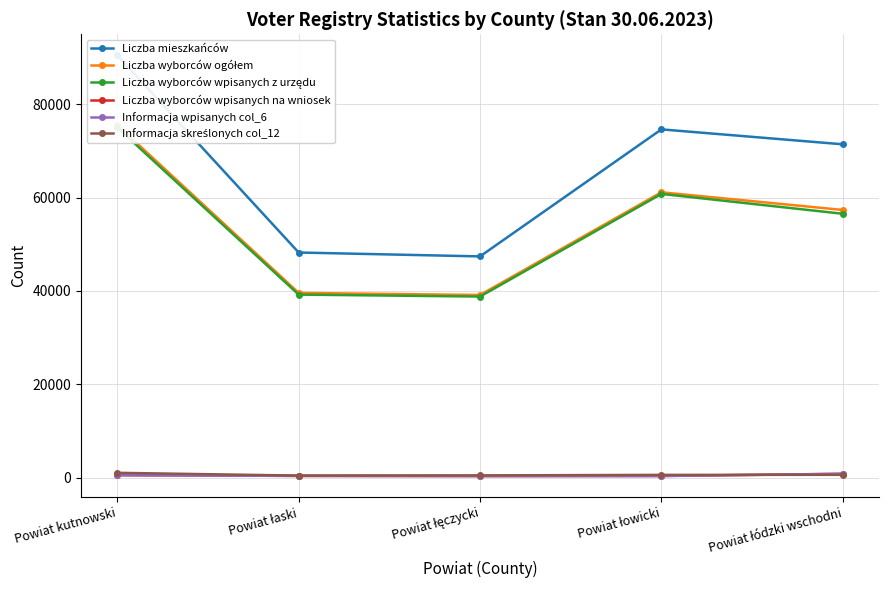

True or false: Informacja wpisanych col_6 and Liczba wyborców ogółem intersect in this chart.

False